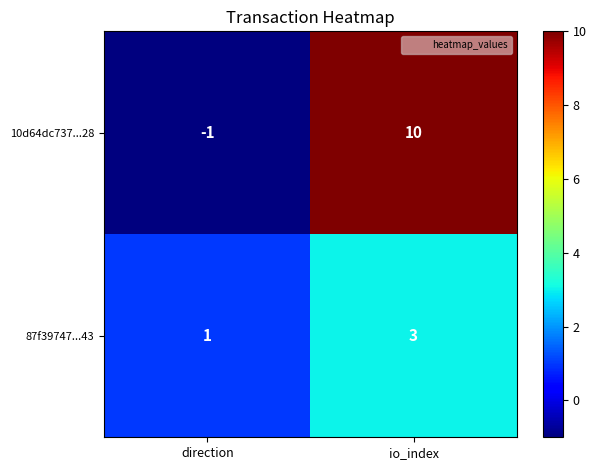

Where is 87f39747...43 nearest to the value 2?

direction